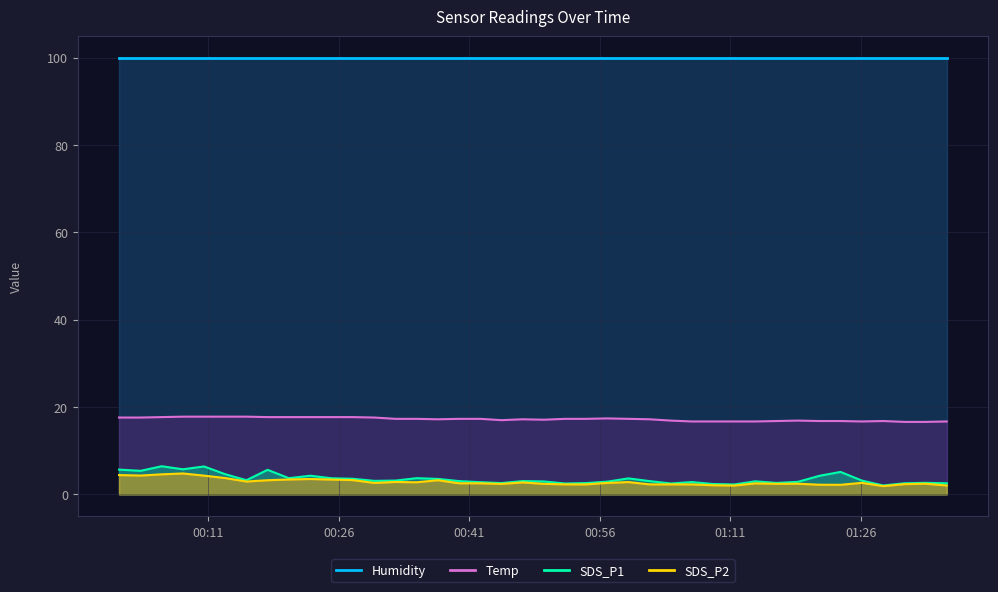

Where is the first local minimum for Temp?

2021/11/15 00:37:24